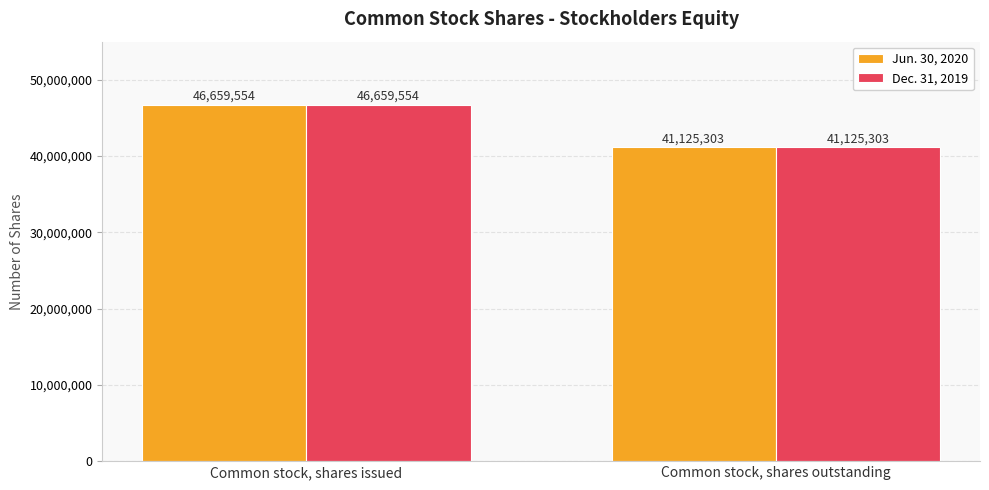

What position from the right is Common stock, shares issued?

2